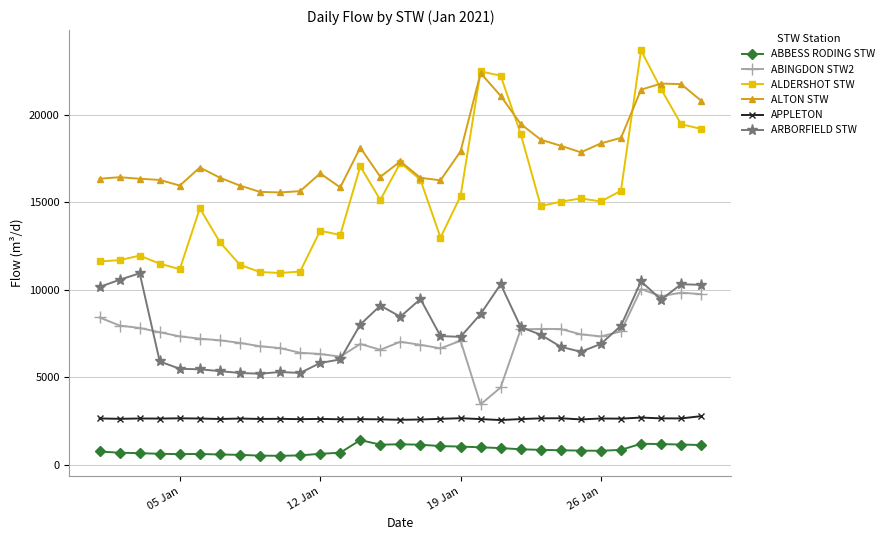

Which series has the largest total across all categories?

ALTON STW